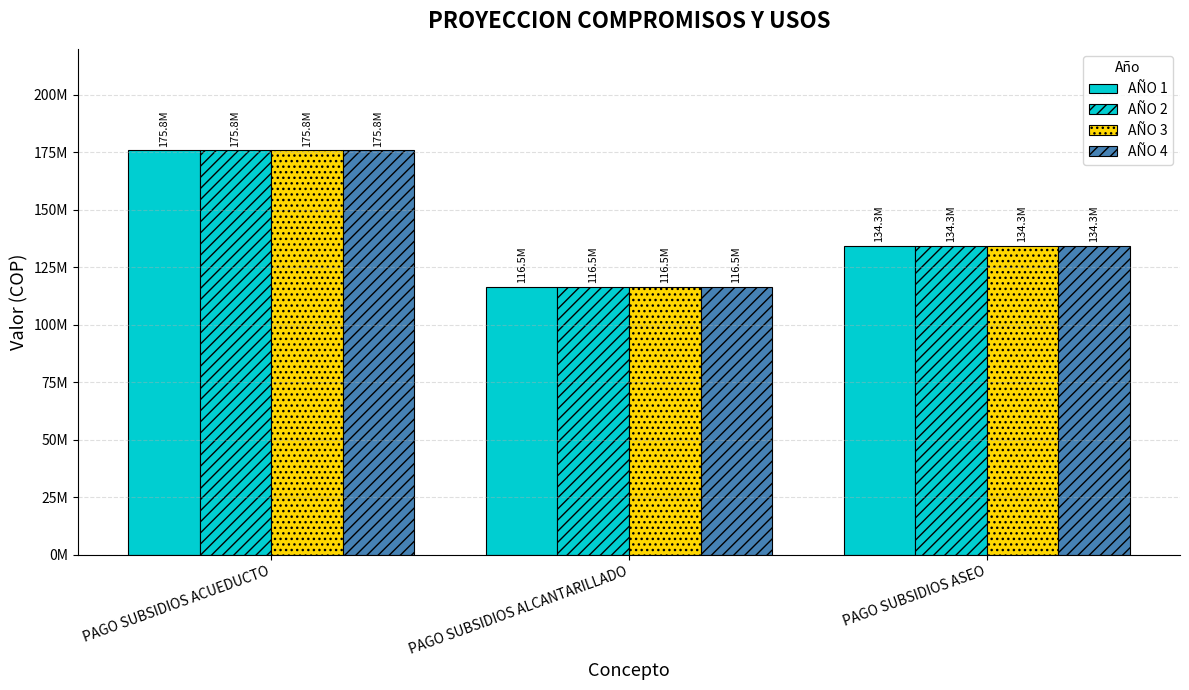

Which series has the largest total across all categories?

AÑO 1